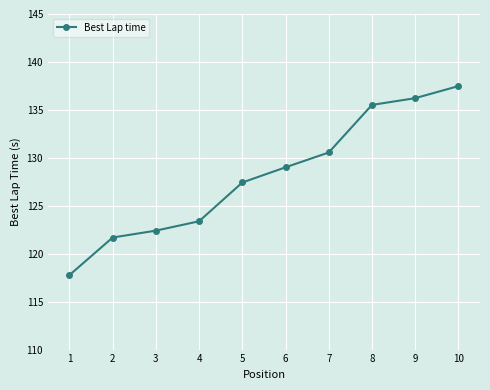

How many distinct data groups are displayed?

1